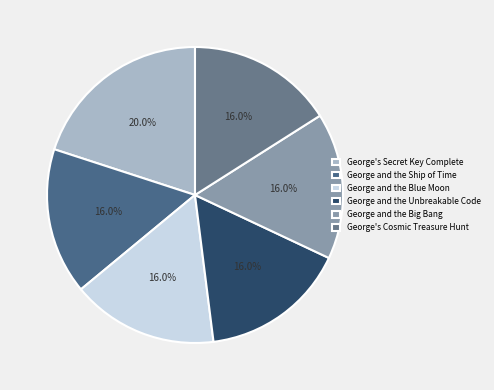

How many slices are in this pie chart?

6